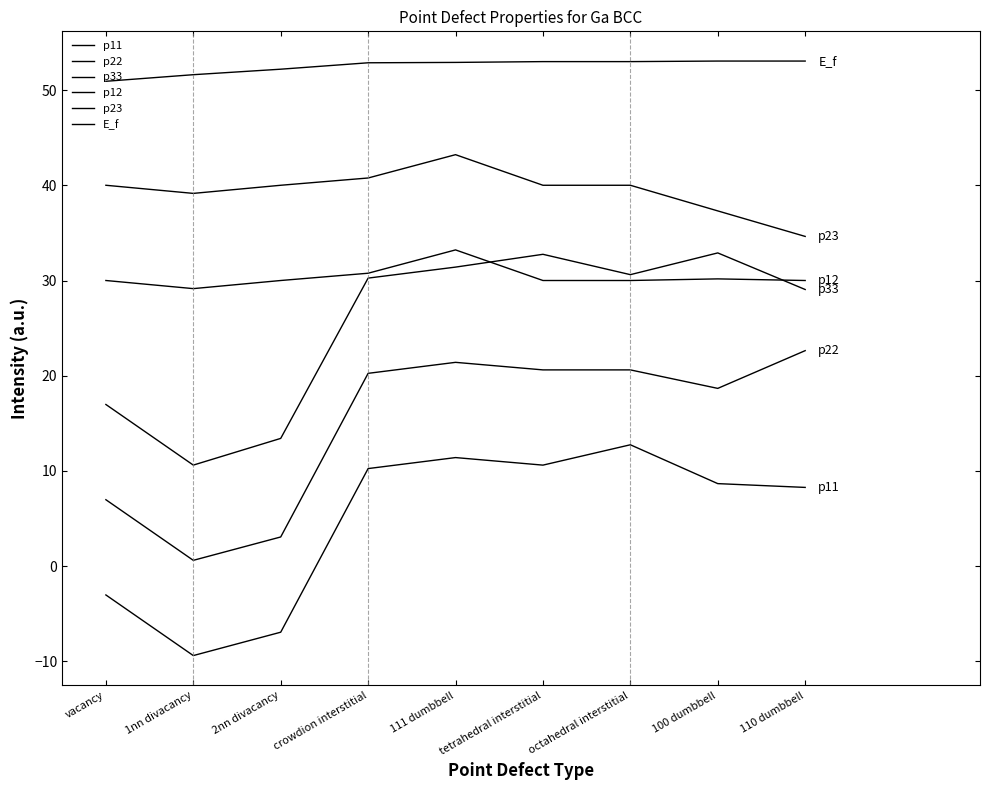

What is the sum of the E_f values at 111 dumbbell and 110 dumbbell?

105.9